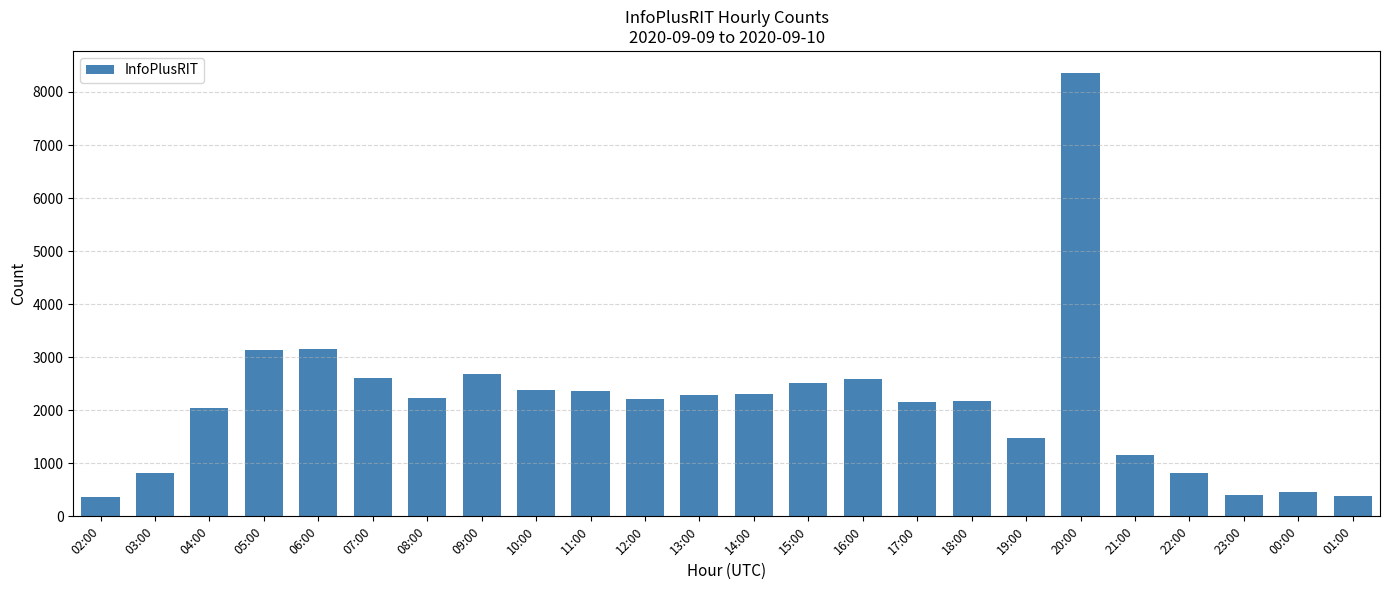

What is the average value?

2128